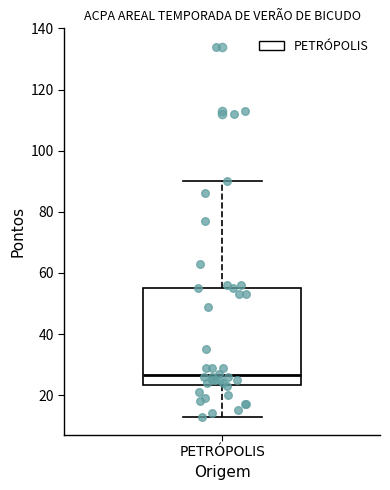

Read this box plot against the y-axis: the position of the median line, the range covered by the box, and the ends of both whiskers. The values are not printed on the chart, so give them approximately, as read against the axis.

median 26, box 24 to 56, whiskers 14 to 90